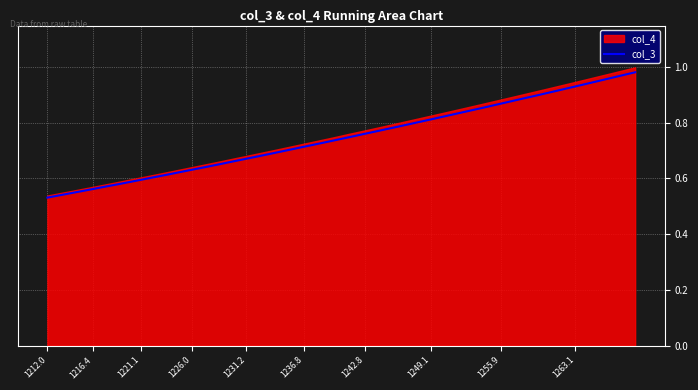

True or false: the data has more than 1 interior local peaks.

False